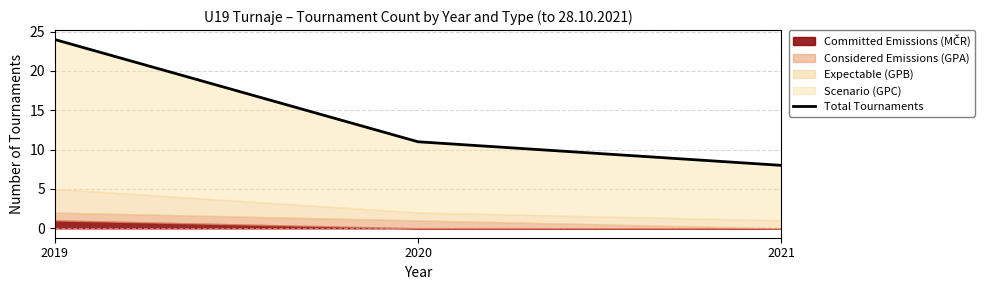

What is the approximate value at 2020, to the nearest 5?

10